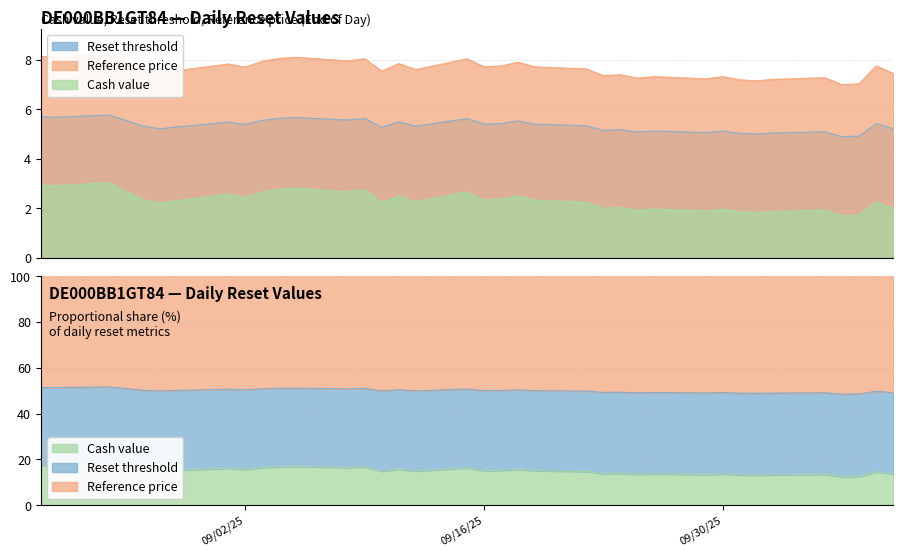

Rank the series at 2025-10-09 from lowest to highest value.

Cash value, Reset threshold, Reference price